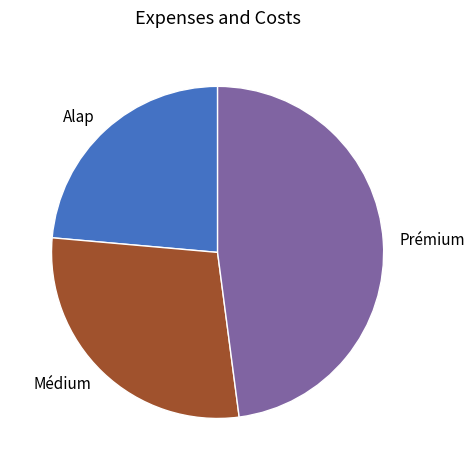

Is the sum of Médium and Prémium greater than half?

Yes